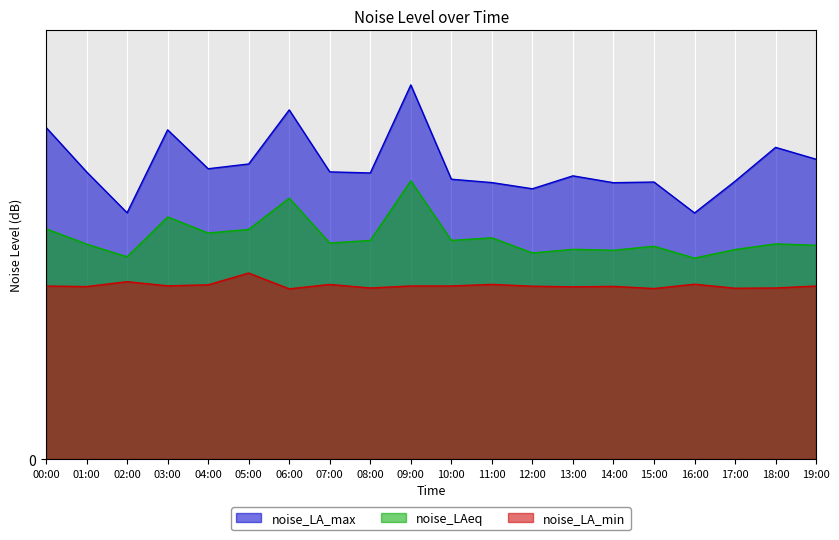

What position from the left is 04:00?

5